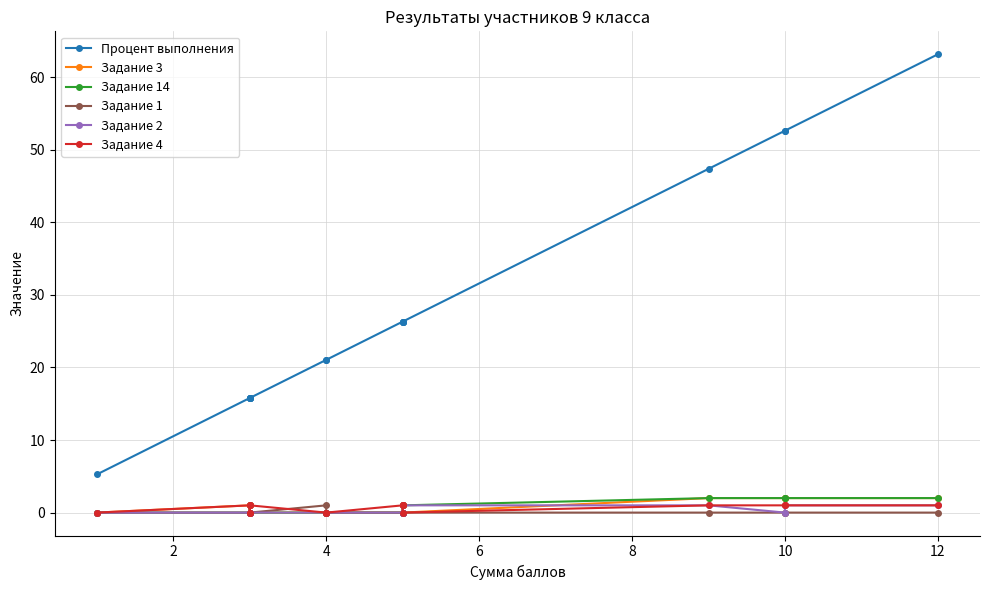

List the series in order of their peak value, lowest first.

Задание 1, Задание 2, Задание 4, Задание 3, Задание 14, Процент выполнения